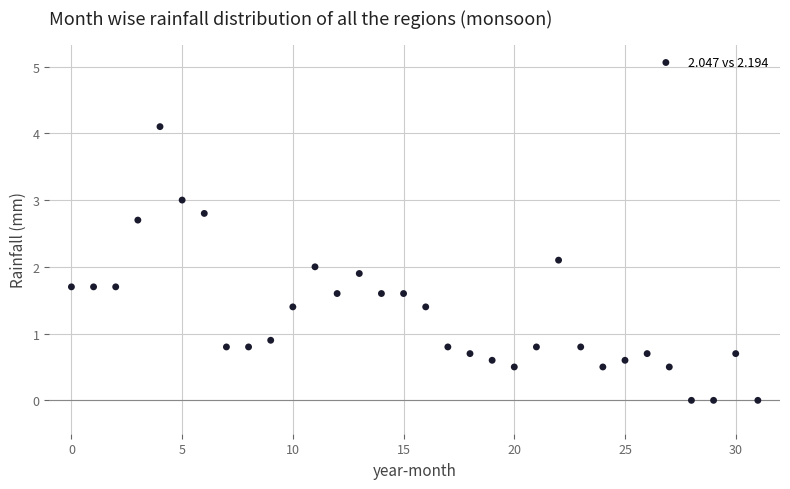

What is the range of Y values (max minus min)?

4.1